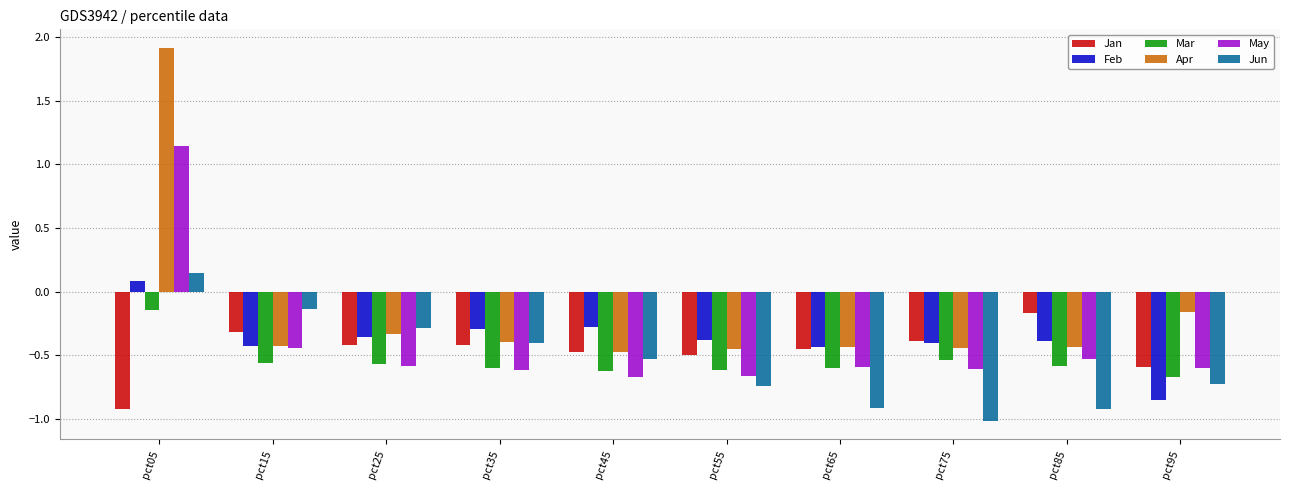

How many data points in Feb are less than 0?

9